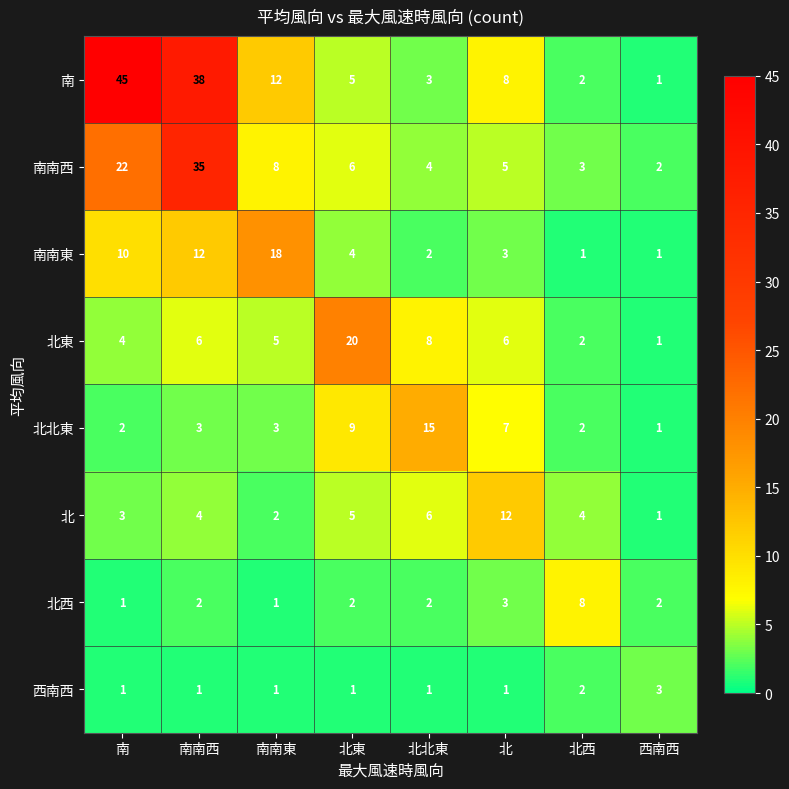

What is the difference between the maximum and minimum values in the 南 series?

44